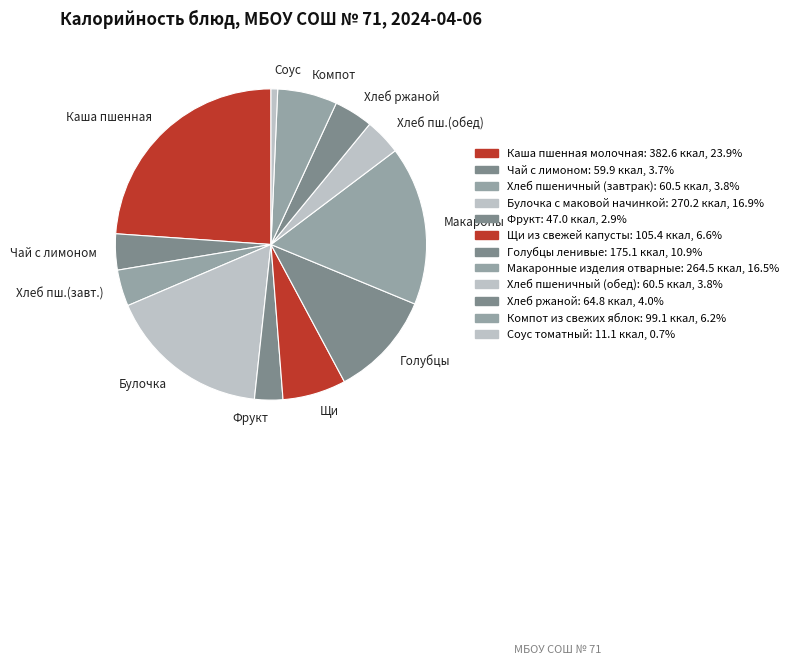

How many slices are in this pie chart?

12